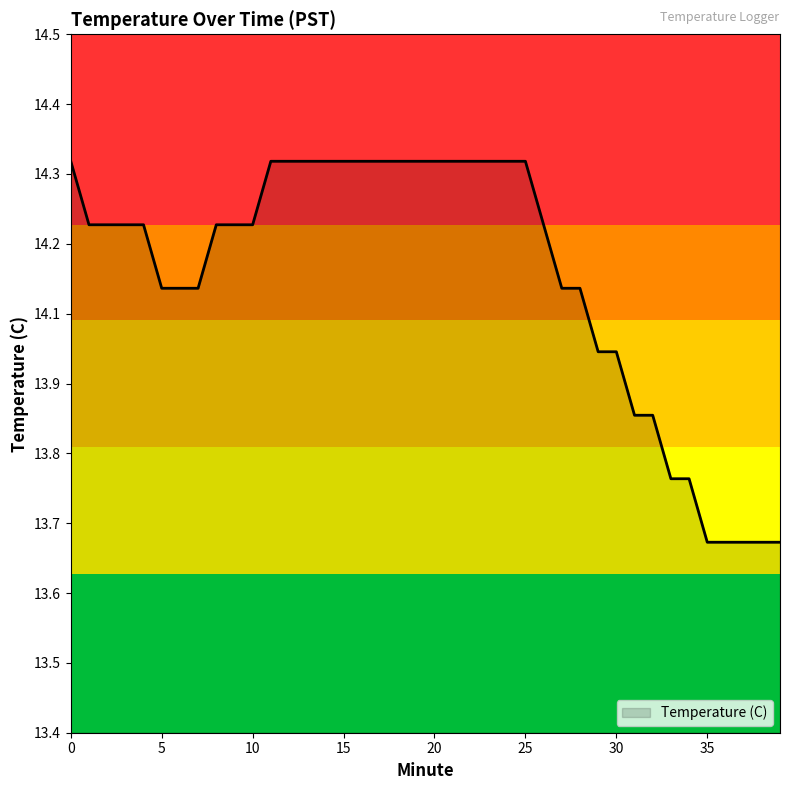

What is the maximum value shown in the chart?

14.3